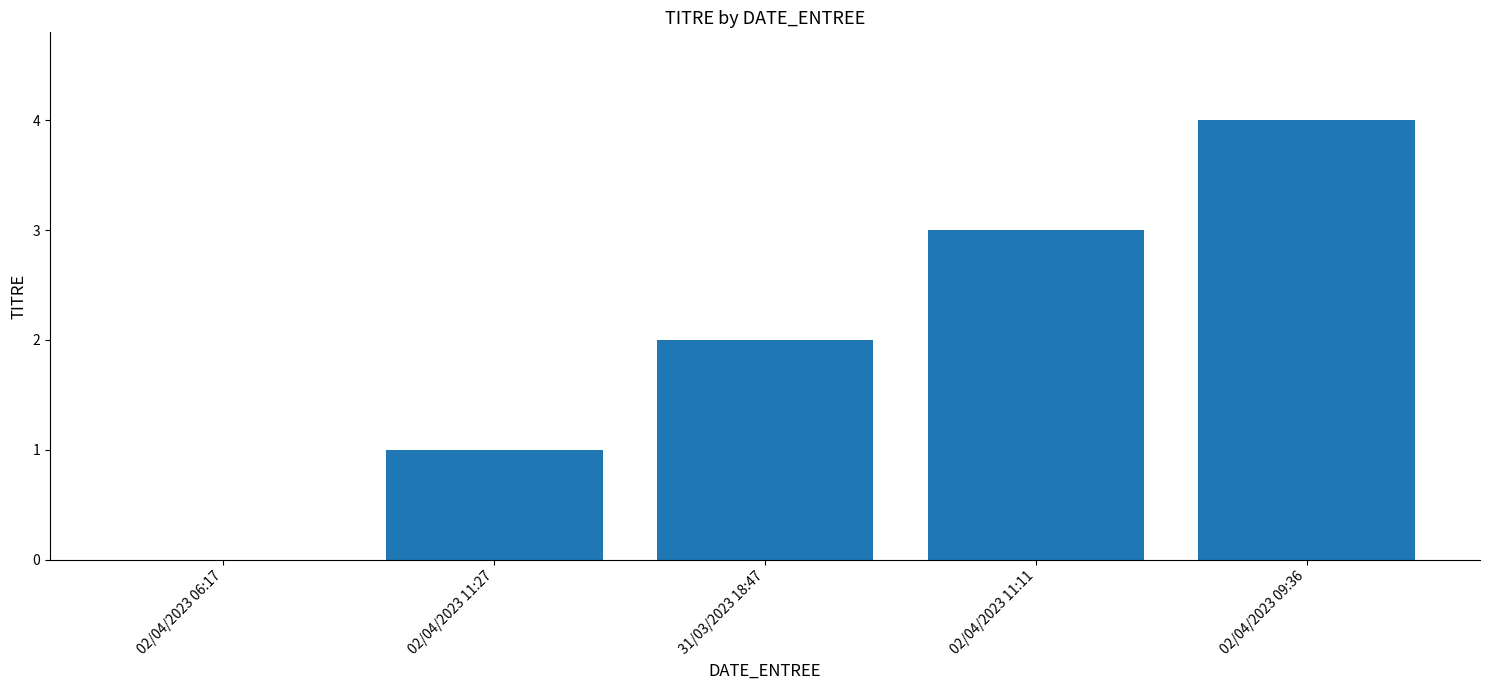

What is the maximum value shown in the chart?

4